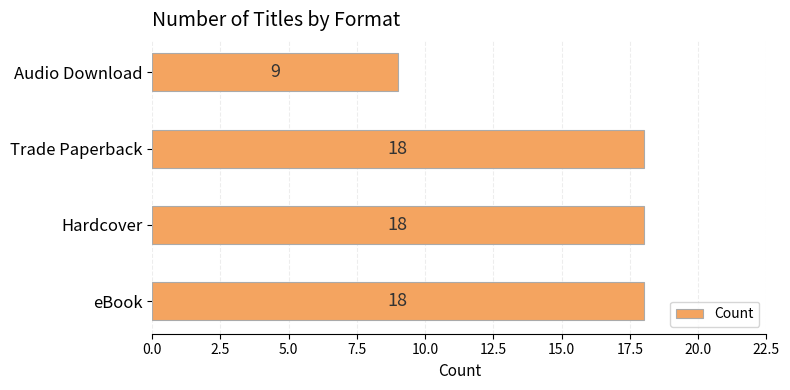

Reading top to bottom, extract all data points from this chart.

9	18	18	18